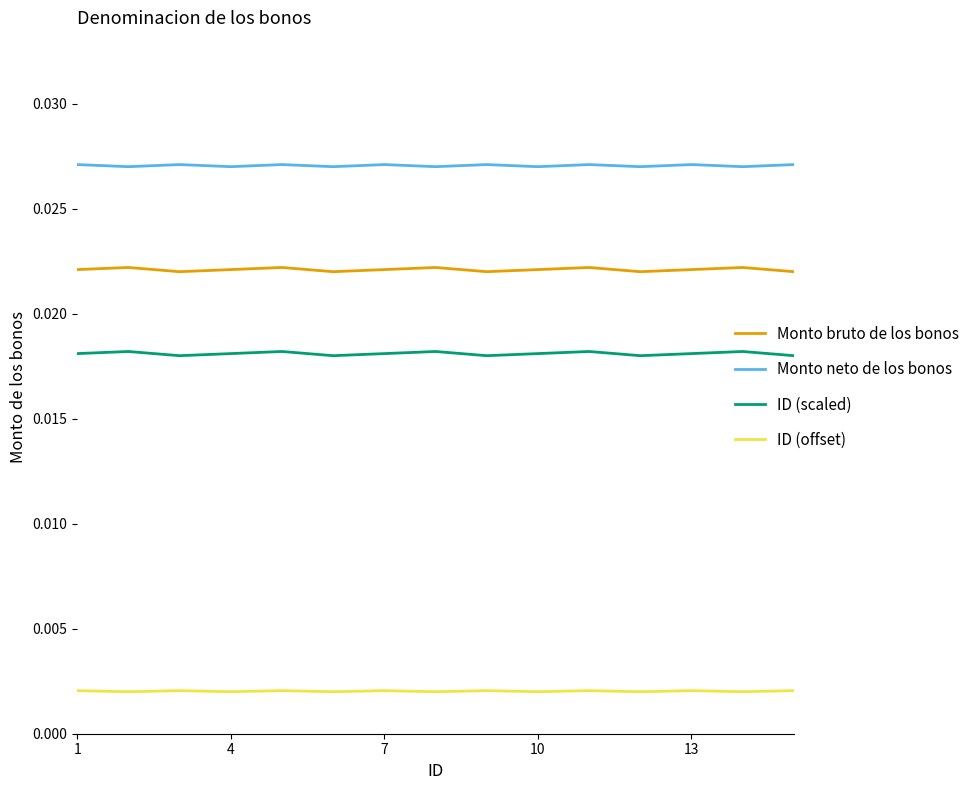

True or false: ID (scaled) and Monto bruto de los bonos intersect in this chart.

False